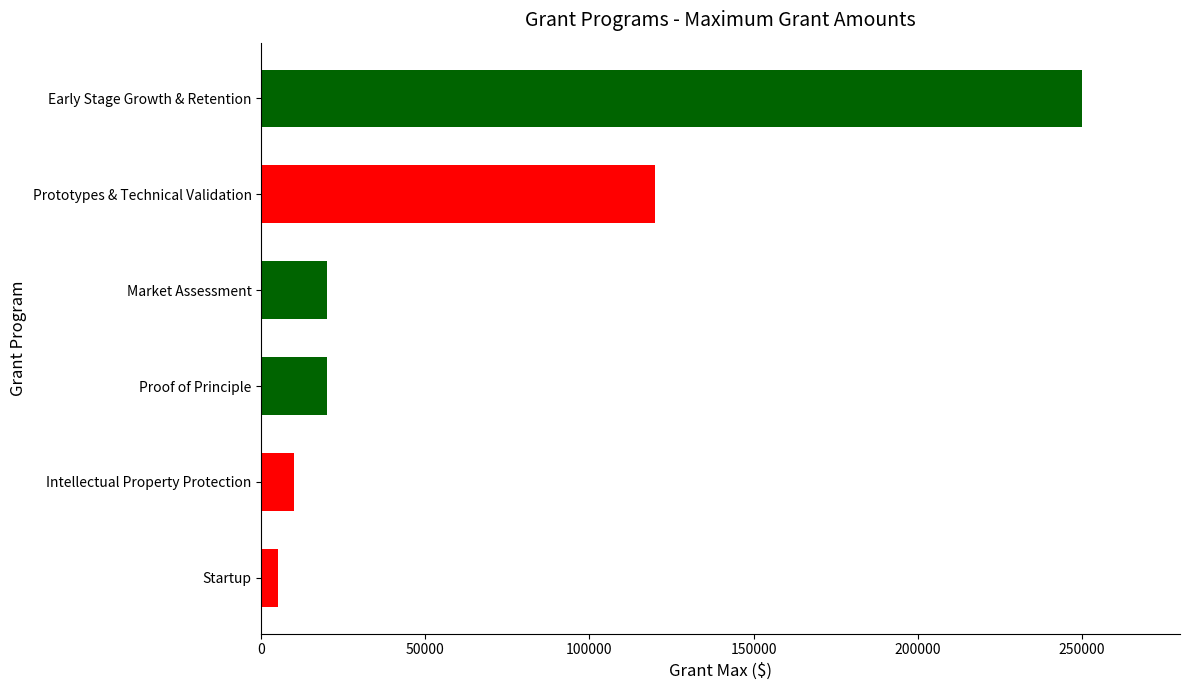

Count the number of data series in this chart.

1